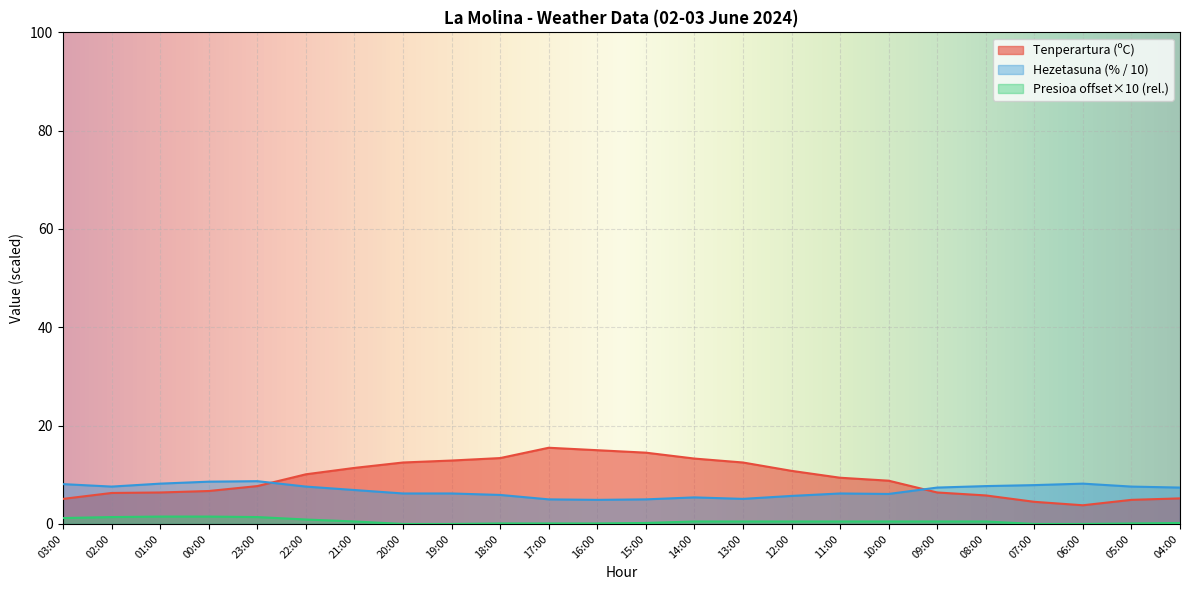

Rank the series by their maximum value, from lowest to highest.

Presioa offset×10 (rel.), Hezetasuna (% / 10), Tenperartura (ºC)